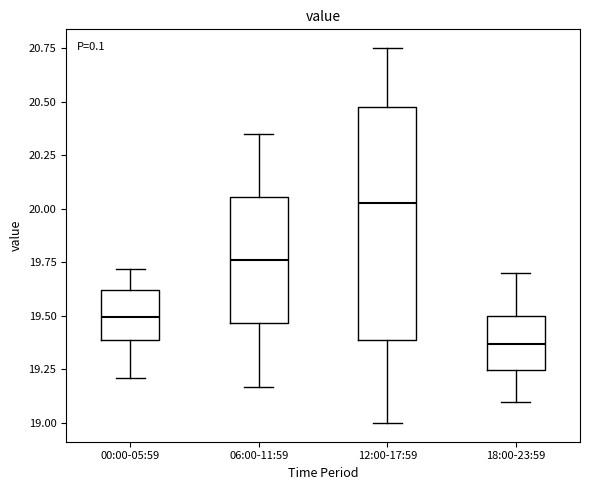

Which box has the highest median line?

12:00-17:59